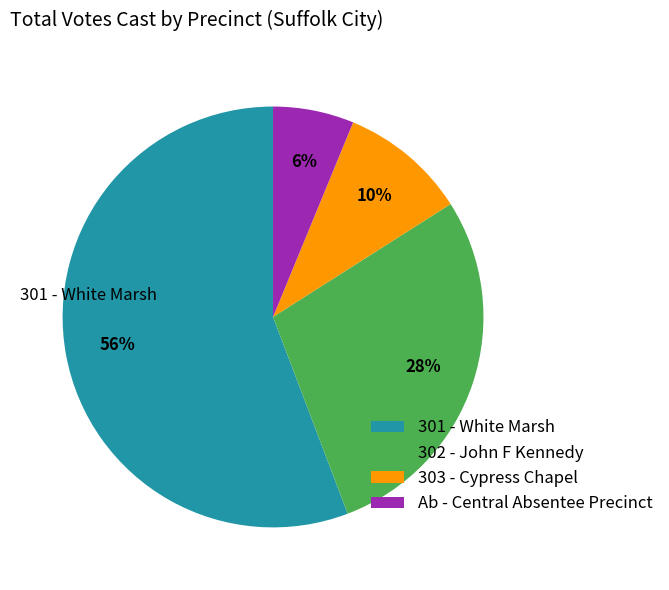

To the nearest percent, what percentage of the pie is 301 - White Marsh?

56%